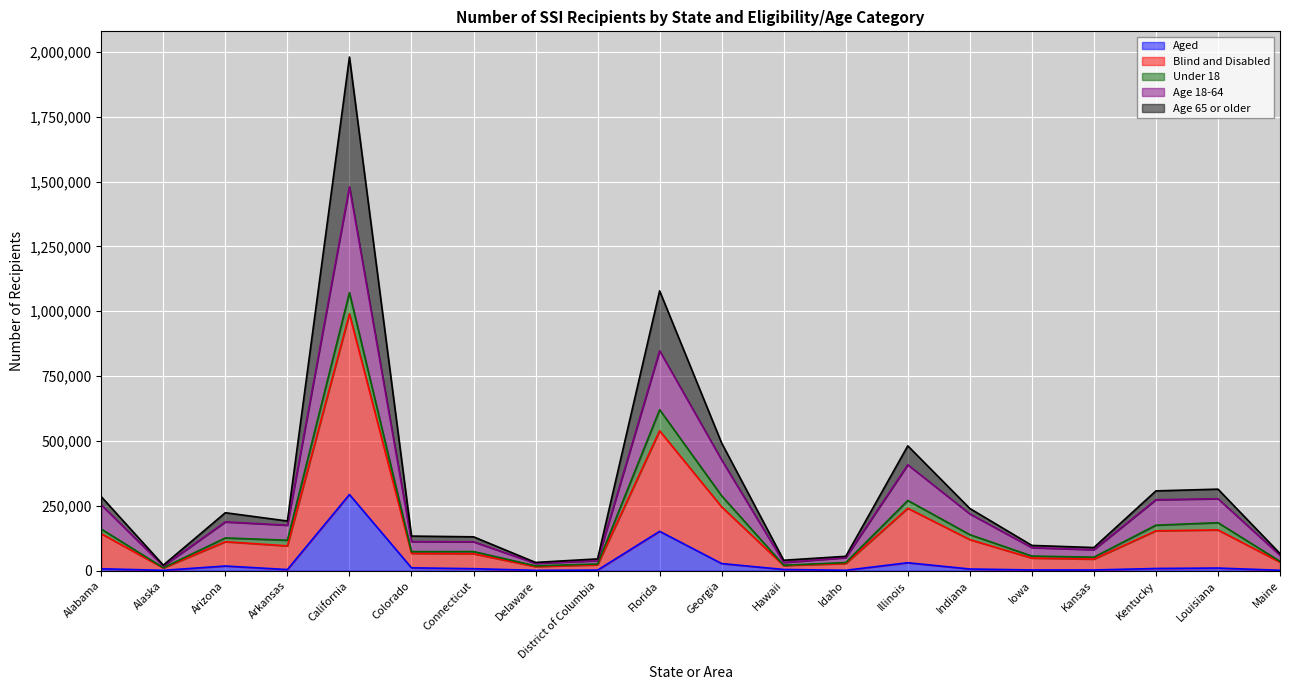

What is the highest value of the Aged series?

293698